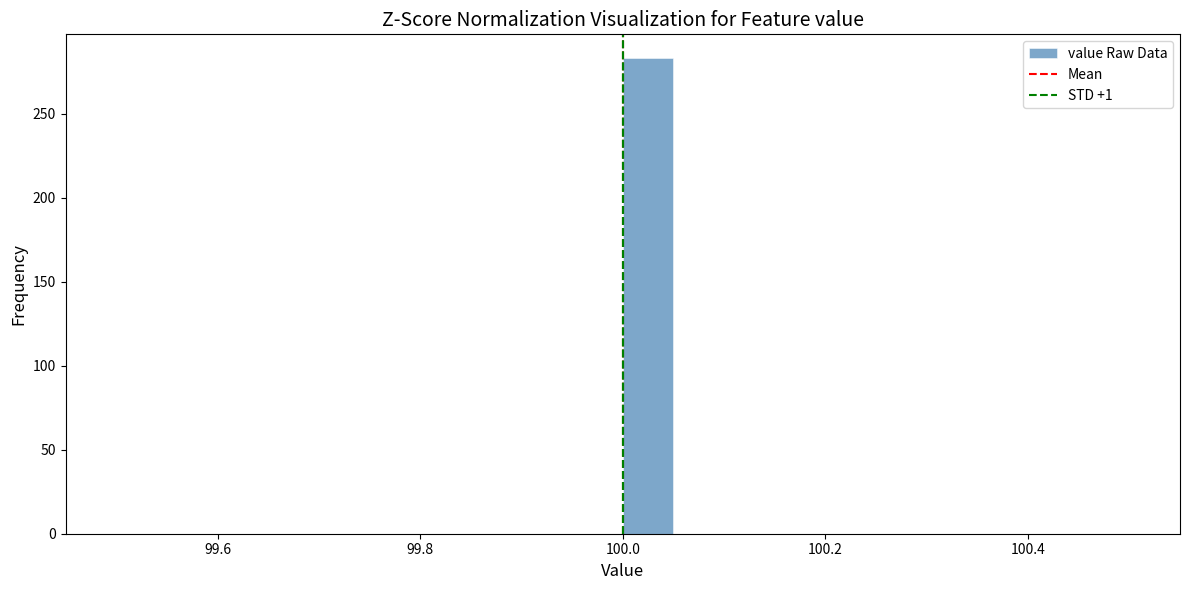

Read against the x-axis, roughly where is the centre of the tallest bar?

100.02